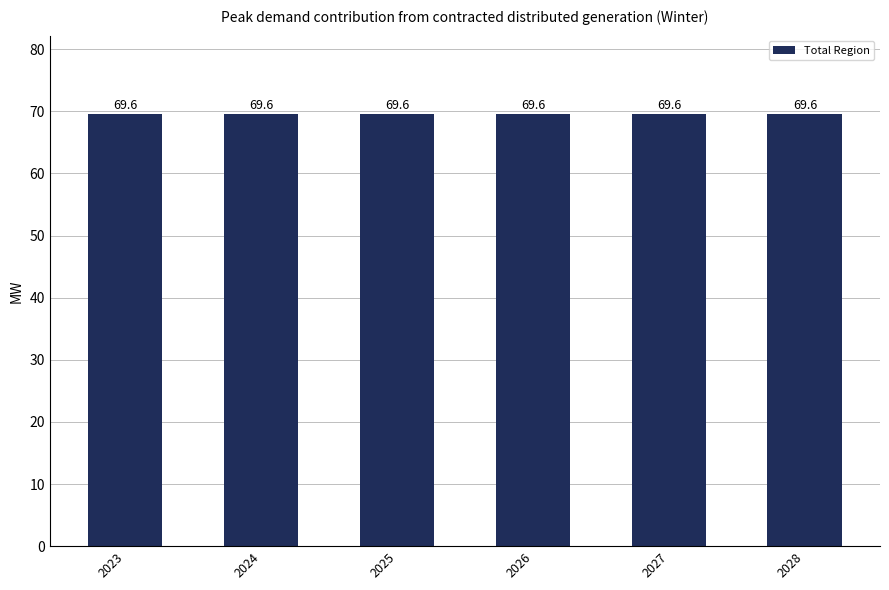

What is the sum of all values?

417.8